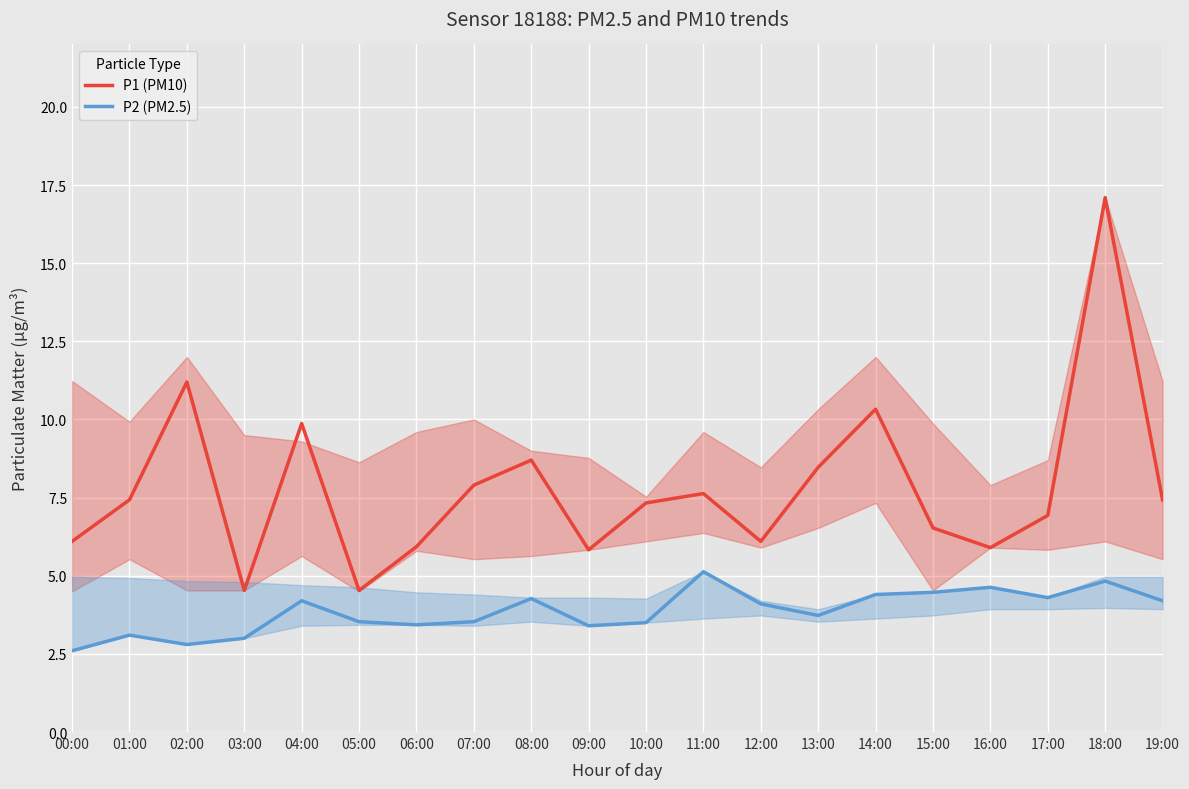

True or false: P1 (PM10) and P2 (PM2.5) cross at least once.

False